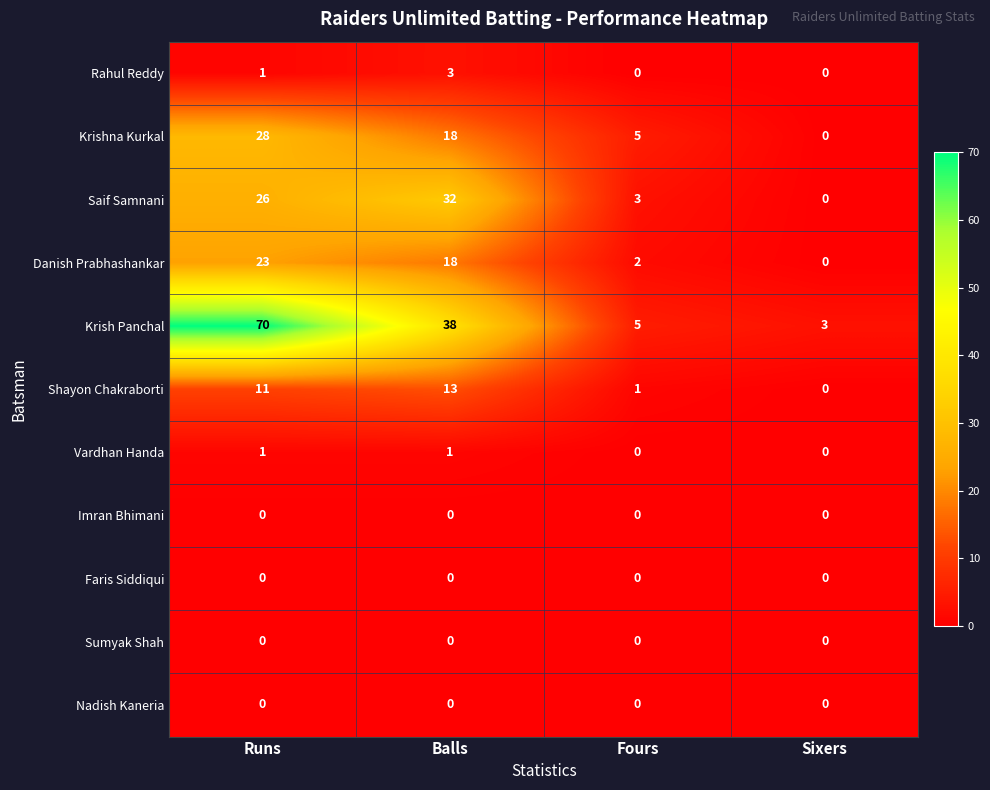

List the labels in order of Saif Samnani value, largest first.

Balls, Runs, Fours, Sixers